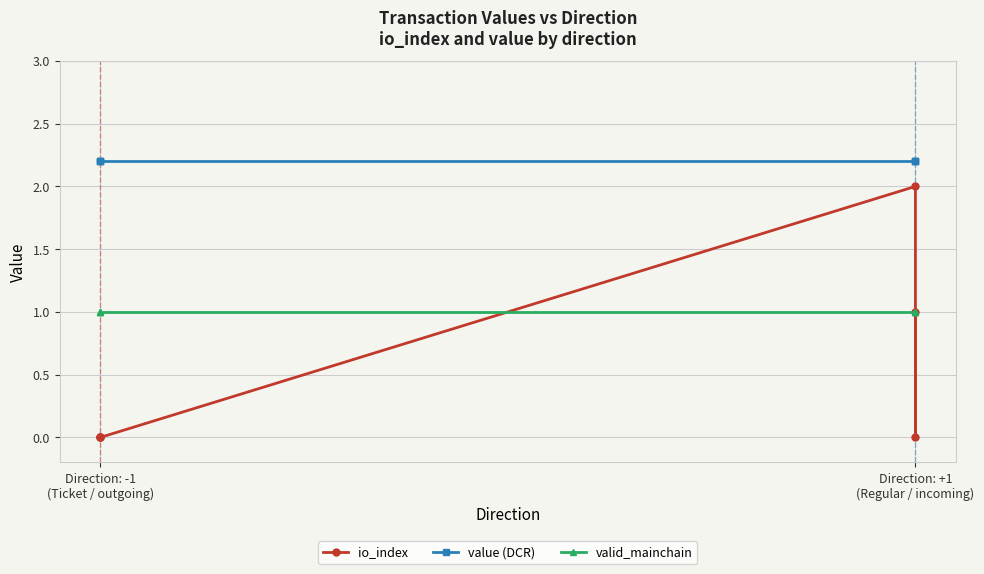

What is the maximum value shown in the chart?

2.2